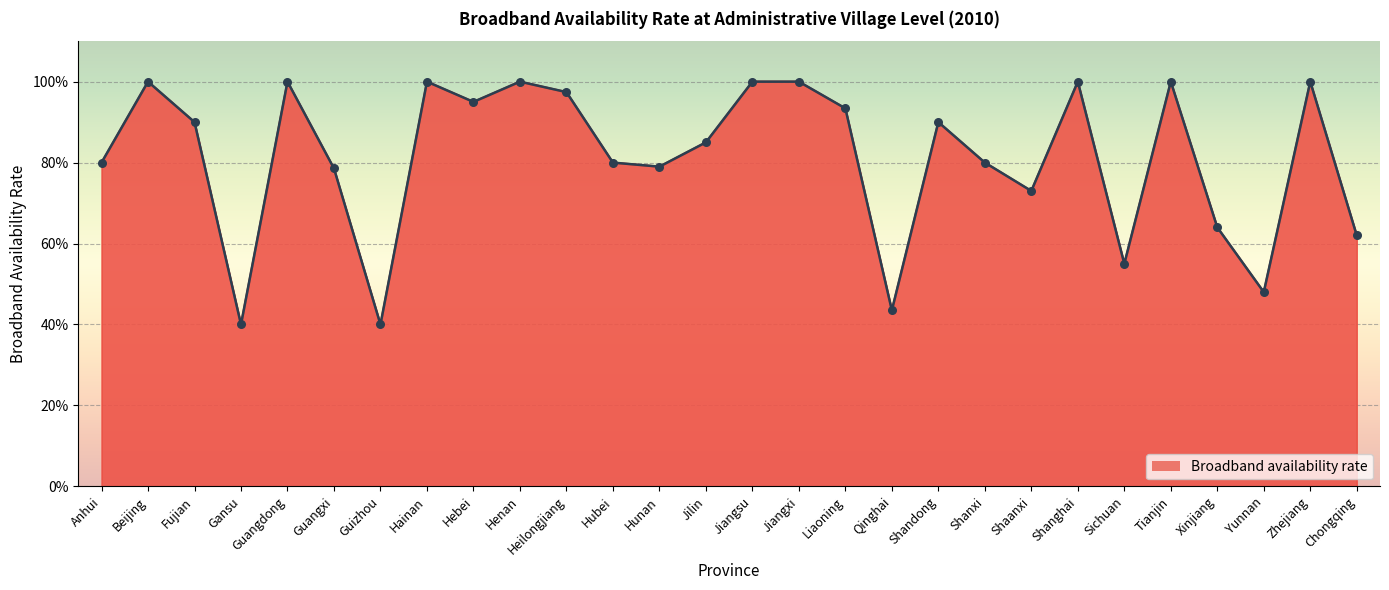

Is this an area chart (filled region under the line)?

Yes